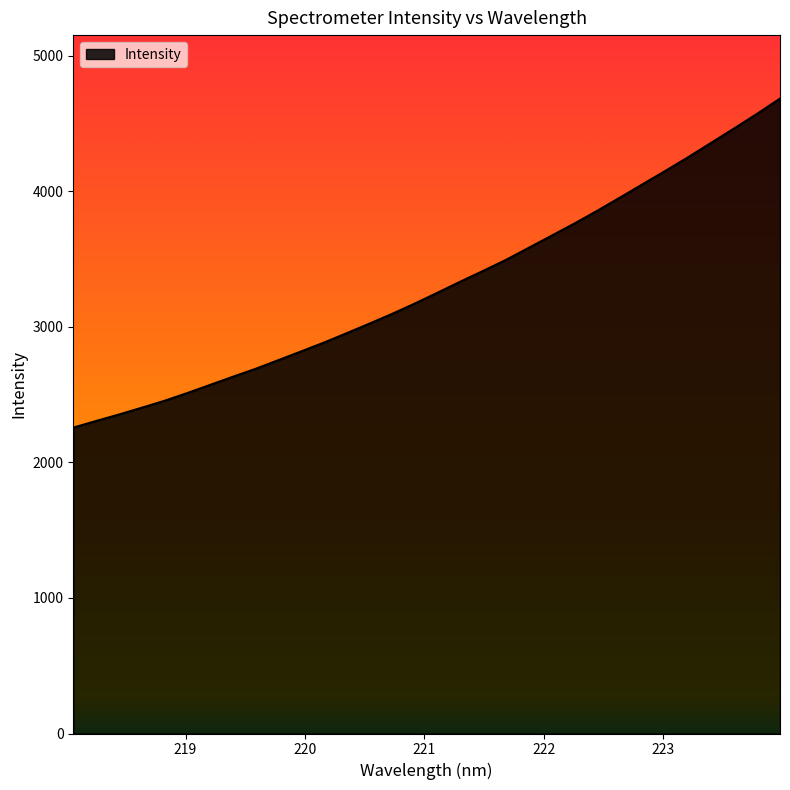

What is the difference between the maximum and minimum values?

2427.4